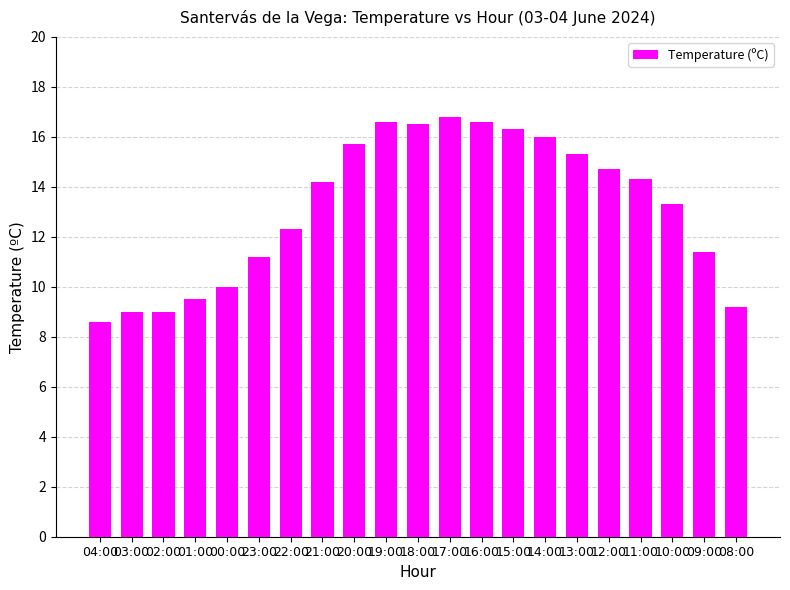

Reading right to left, list all the values displayed in this chart.

08:00=9.2	09:00=11.4	10:00=13.3	11:00=14.3	12:00=14.7	13:00=15.3	14:00=16.0	15:00=16.3	16:00=16.6	17:00=16.8	18:00=16.5	19:00=16.6	20:00=15.7	21:00=14.2	22:00=12.3	23:00=11.2	00:00=10.0	01:00=9.5	02:00=9.0	03:00=9.0	04:00=8.6